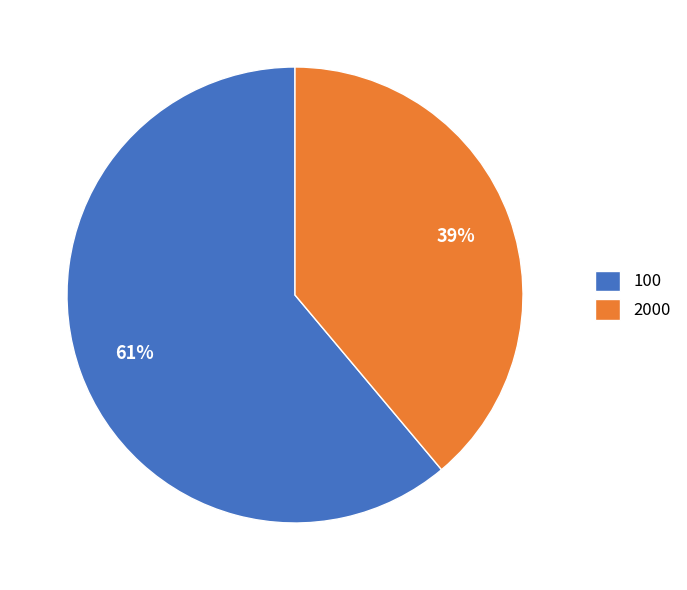

True or false: 100 accounts for 71% of the total.

False